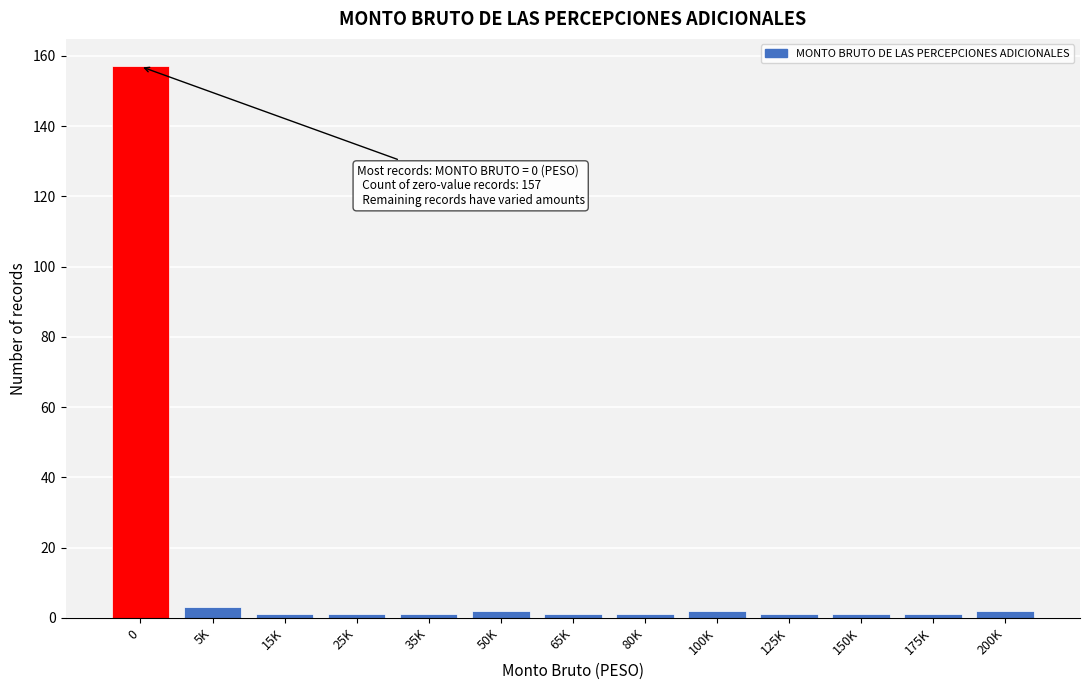

Reading left to right, what are all the values shown in this chart?

157	3	1	1	1	2	1	1	2	1	1	1	2